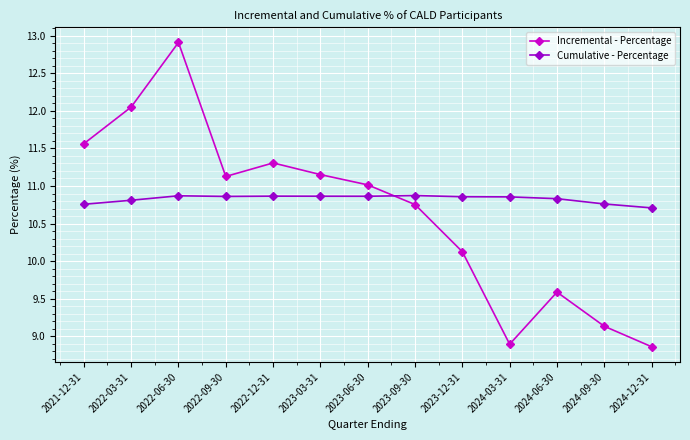

At which category does Incremental - Percentage reach its first local valley?

2022-09-30